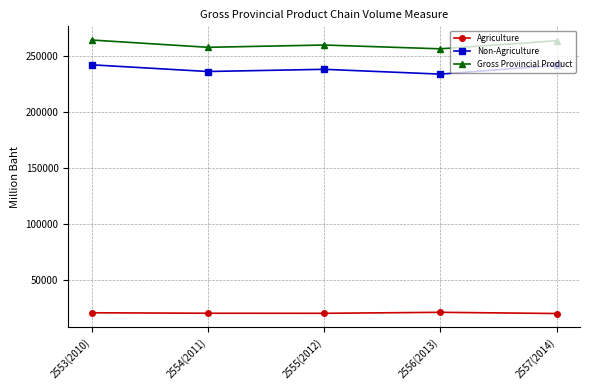

What is the value of the Gross Provincial Product point at the 2nd from the left?

258133